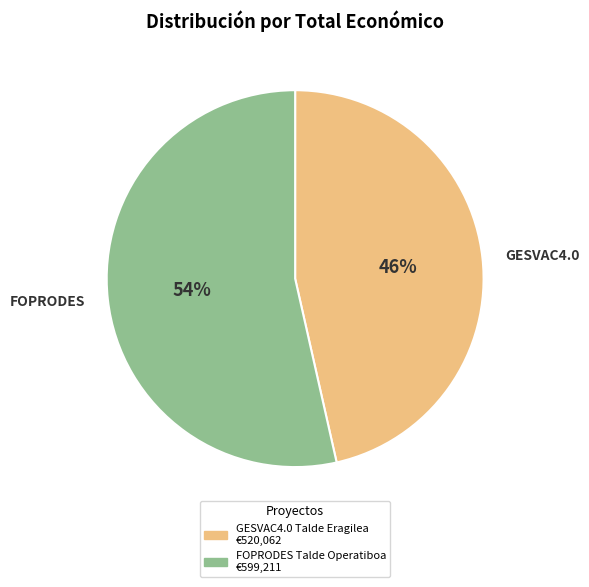

To the nearest percent, what is the average slice percentage?

50%